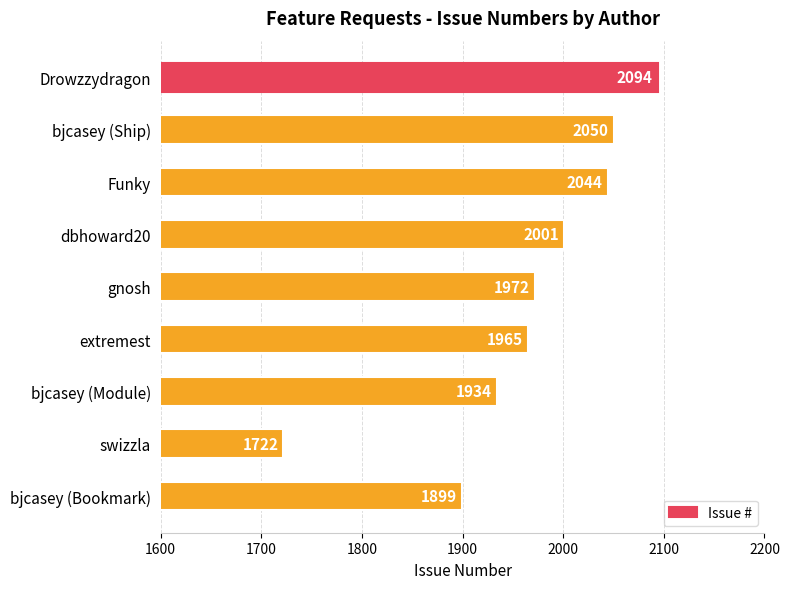

What is the difference between the maximum and minimum values?

372